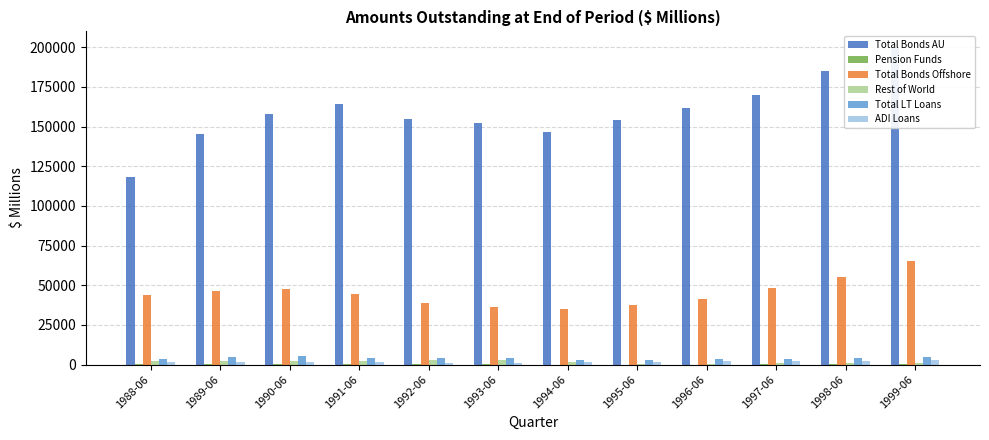

Which series has the largest total across all categories?

Total Bonds AU